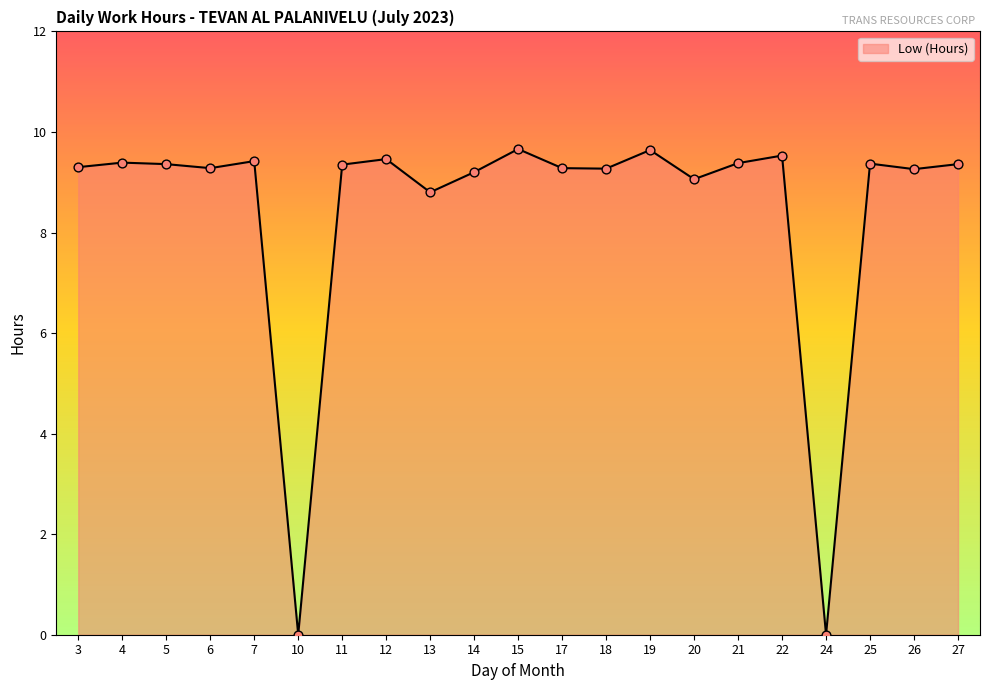

Which has a higher value, 14 or 5?

5